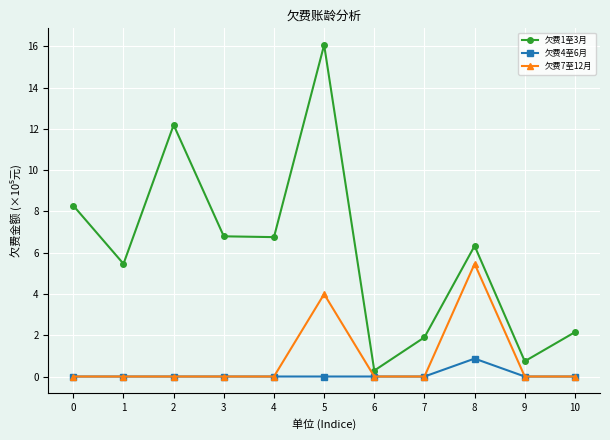

True or false: 欠费1至3月 has more than 2 interior local peaks.

True